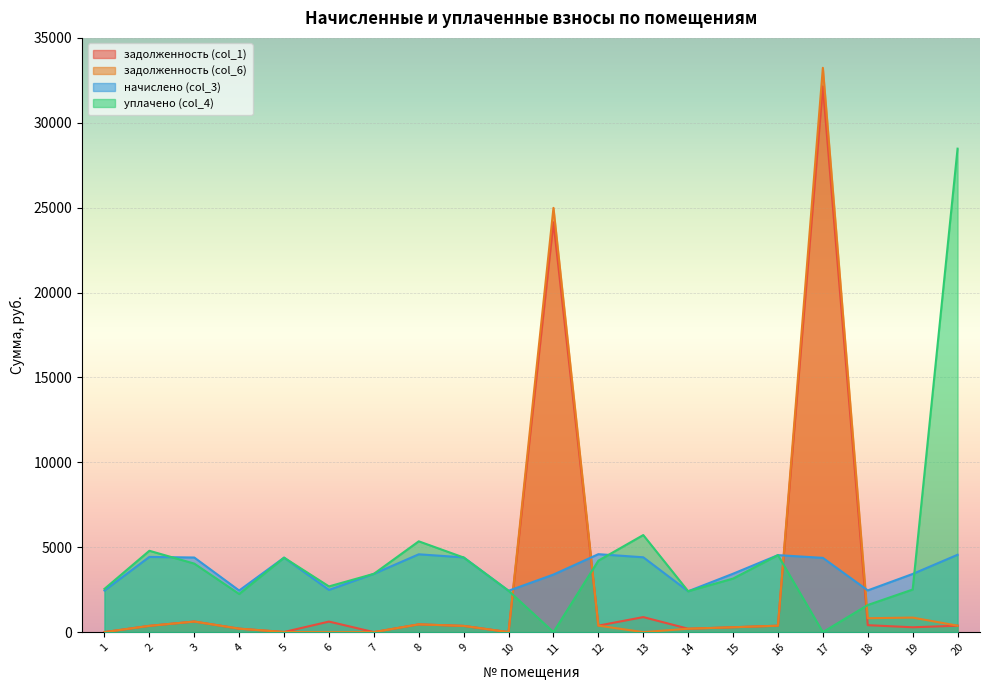

How many lines are shown in the chart?

4